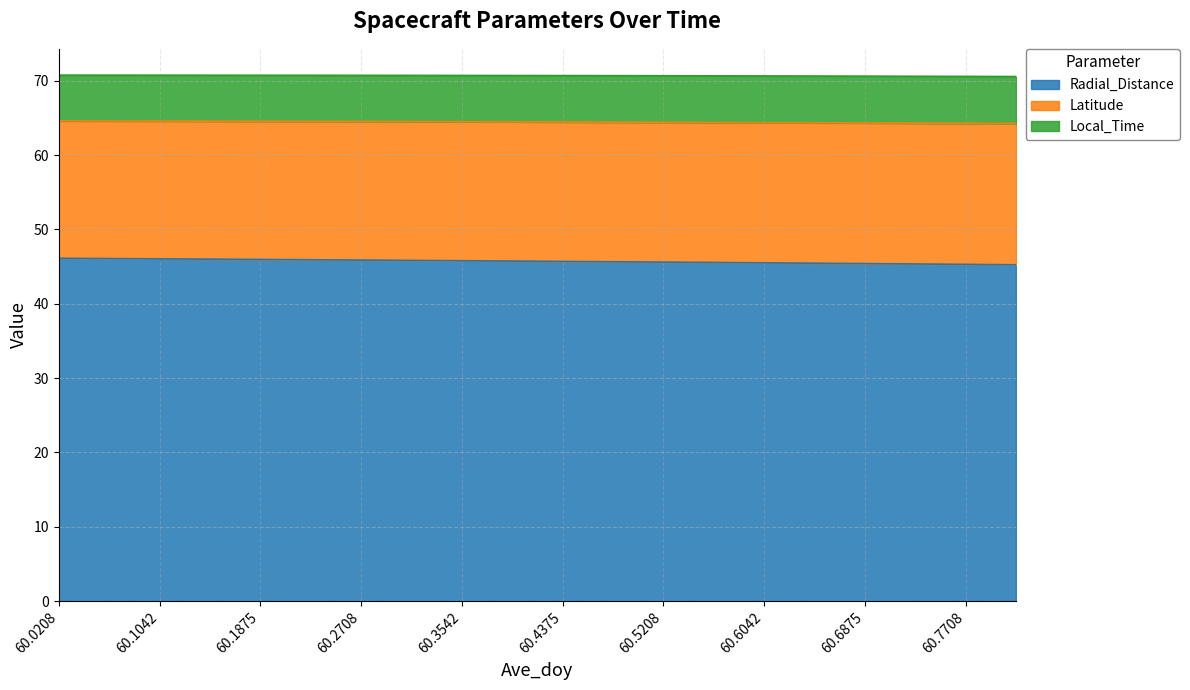

At which label does Latitude reach its peak?

60.0208